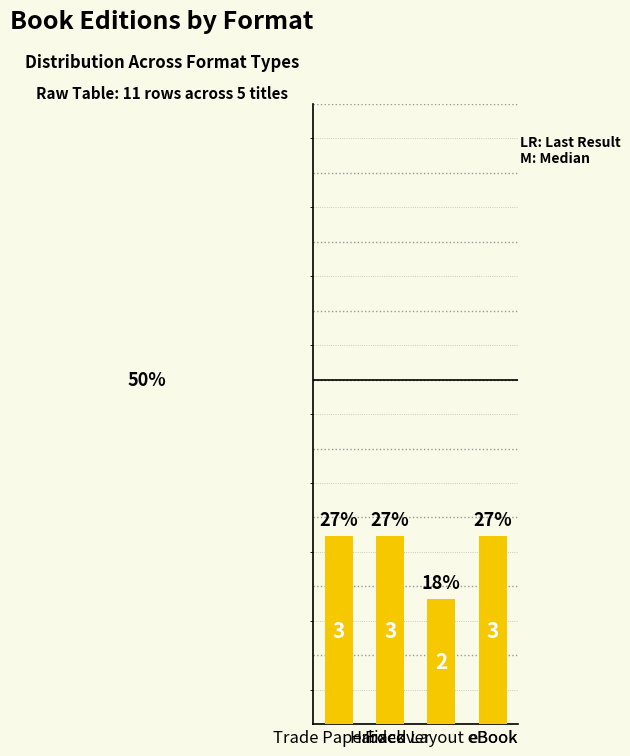

True or false: the data shows 37.5 at Trade Paperback.

False